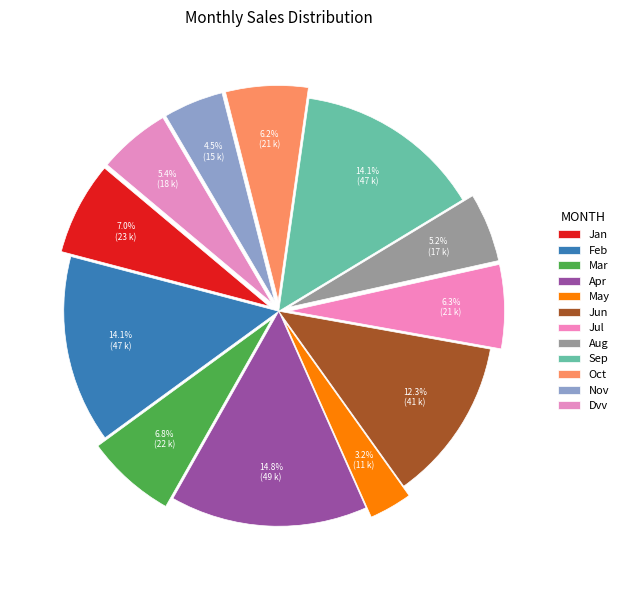

True or false: May accounts for 3% of the total.

True